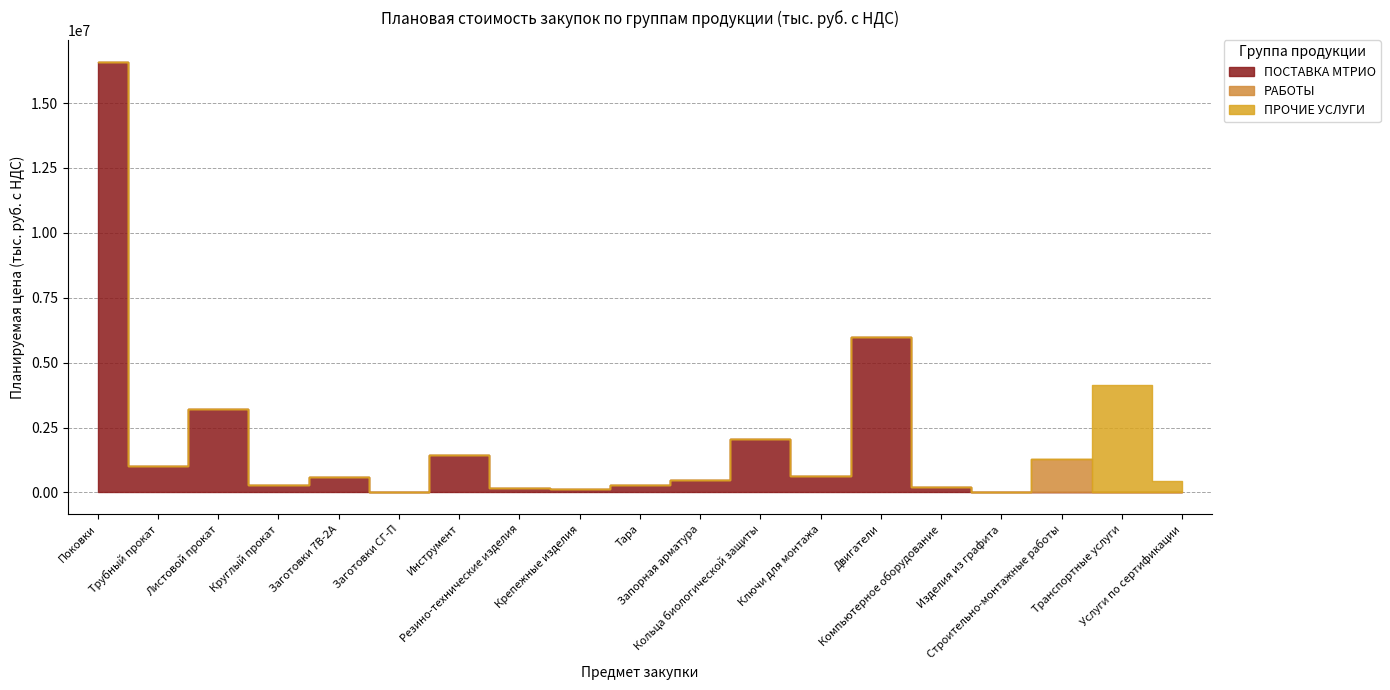

Reading left to right, extract all data points from this chart.

ПОСТАВКА МТРИО: Поковки=16584591.4	Трубный прокат=1007902.8	Листовой прокат=3210261.9	Круглый прокат=302268.5	Заготовки 7B-2A=597498.8	Заготовки СГ-П=14794.5	Инструмент=1425405.0	Резино-технические изделия=154043.7	Крепежные изделия=149742.6	Тара=272826.7	Запорная арматура=465915.9	Кольца биологической защиты=2065140.0	Ключи для монтажа=636571.9	Двигатели=6000000.0	Компьютерное оборудование=218314.0	Изделия из графита=24785.5	Строительно-монтажные работы=0.0	Транспортные услуги=0.0	Услуги по сертификации=0.0
РАБОТЫ: Поковки=0.0	Трубный прокат=0.0	Листовой прокат=0.0	Круглый прокат=0.0	Заготовки 7B-2A=0.0	Заготовки СГ-П=0.0	Инструмент=0.0	Резино-технические изделия=0.0	Крепежные изделия=0.0	Тара=0.0	Запорная арматура=0.0	Кольца биологической защиты=0.0	Ключи для монтажа=0.0	Двигатели=0.0	Компьютерное оборудование=0.0	Изделия из графита=0.0	Строительно-монтажные работы=1288194.0	Транспортные услуги=0.0	Услуги по сертификации=0.0
ПРОЧИЕ УСЛУГИ: Поковки=0.0	Трубный прокат=0.0	Листовой прокат=0.0	Круглый прокат=0.0	Заготовки 7B-2A=0.0	Заготовки СГ-П=0.0	Инструмент=0.0	Резино-технические изделия=0.0	Крепежные изделия=0.0	Тара=0.0	Запорная арматура=0.0	Кольца биологической защиты=0.0	Ключи для монтажа=0.0	Двигатели=0.0	Компьютерное оборудование=0.0	Изделия из графита=0.0	Строительно-монтажные работы=0.0	Транспортные услуги=4125474.6	Услуги по сертификации=429048.4